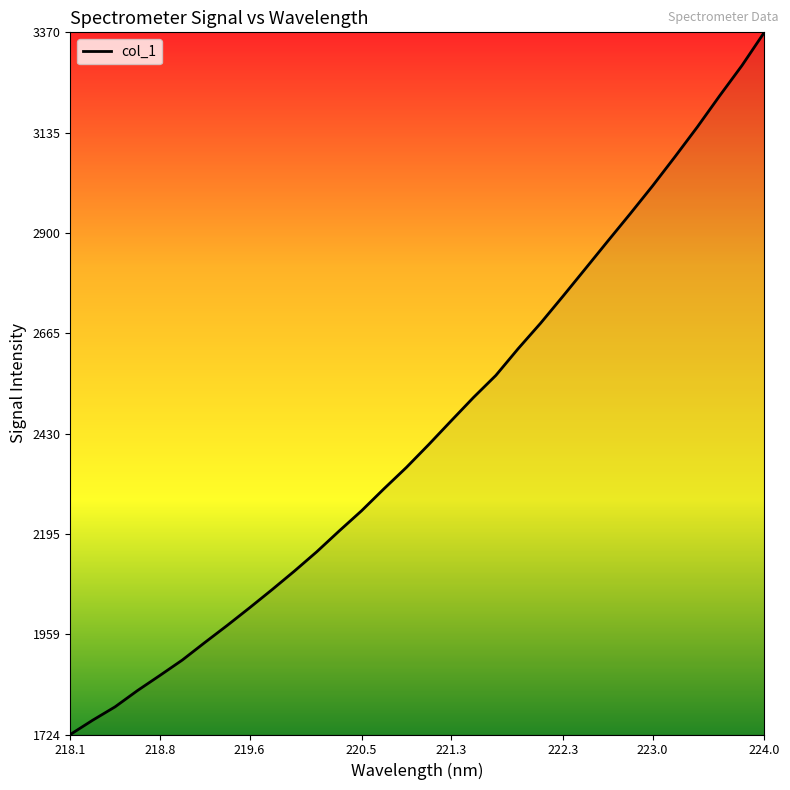

What is the difference between the maximum and minimum values?

1645.3